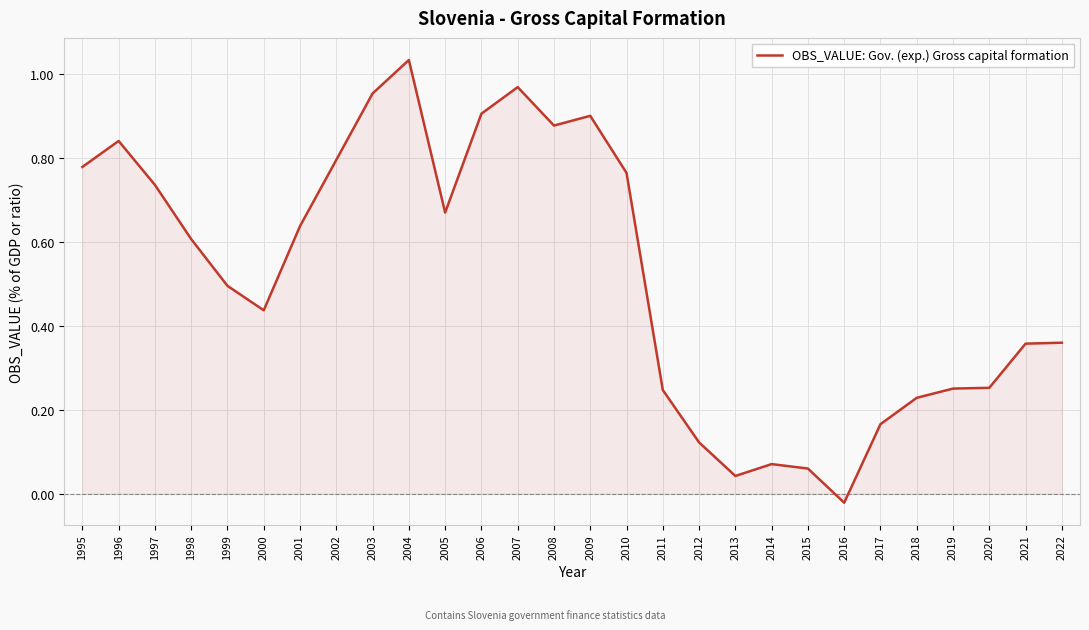

True or false: the data has more than 2 interior local peaks.

True